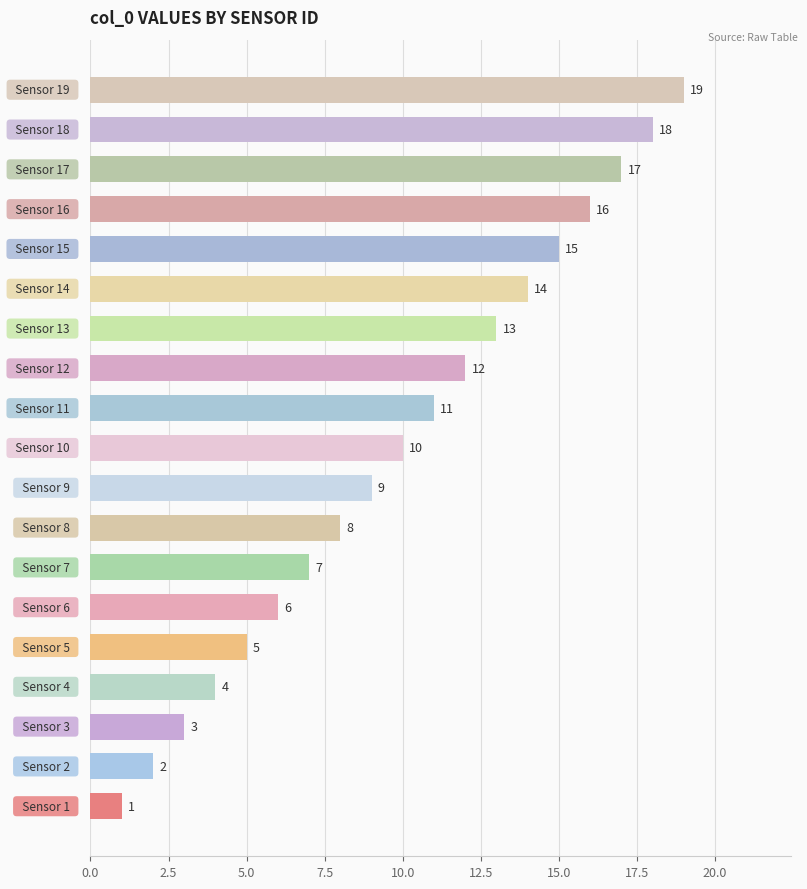

What is the difference between the maximum and second lowest values?

17